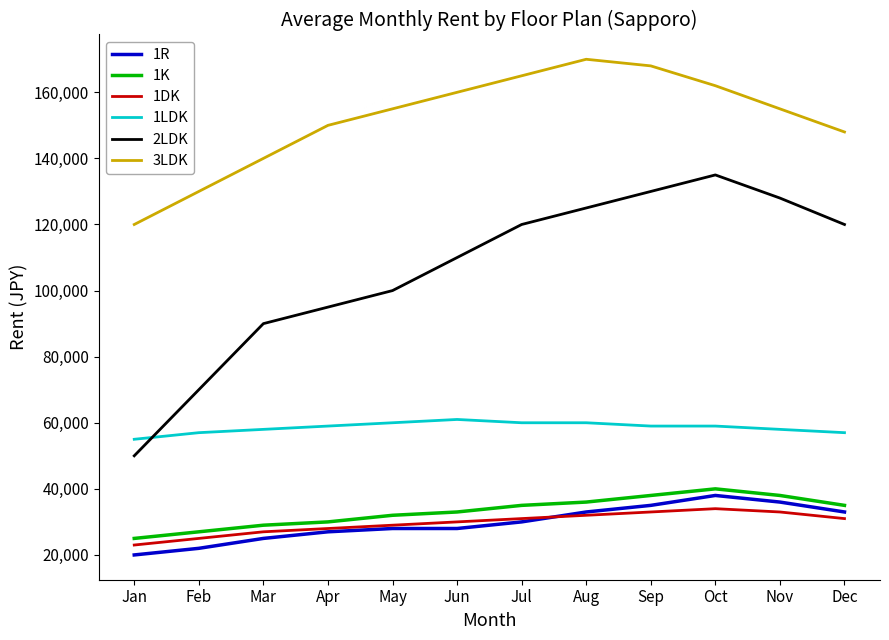

Count the number of data series in this chart.

6